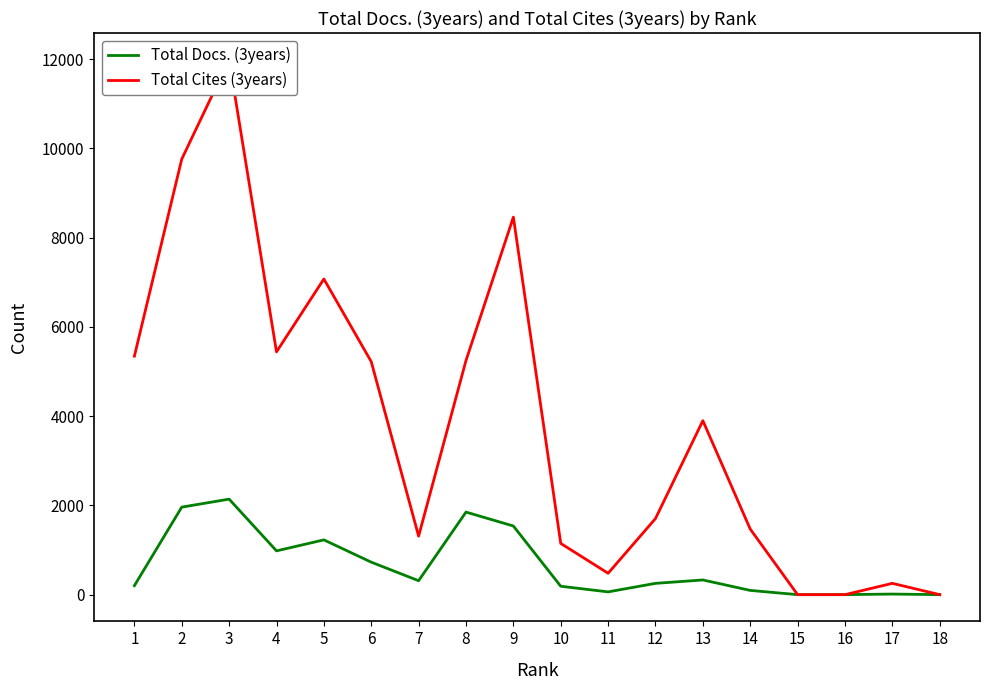

Reading left to right, extract all data points from this chart.

Total Docs. (3years): 201	1961	2140	981	1227	728	312	1850	1538	188	62	253	329	95	0	0	13	0
Total Cites (3years): 5343	9759	11985	5440	7073	5220	1311	5246	8459	1148	479	1705	3898	1469	0	0	253	0